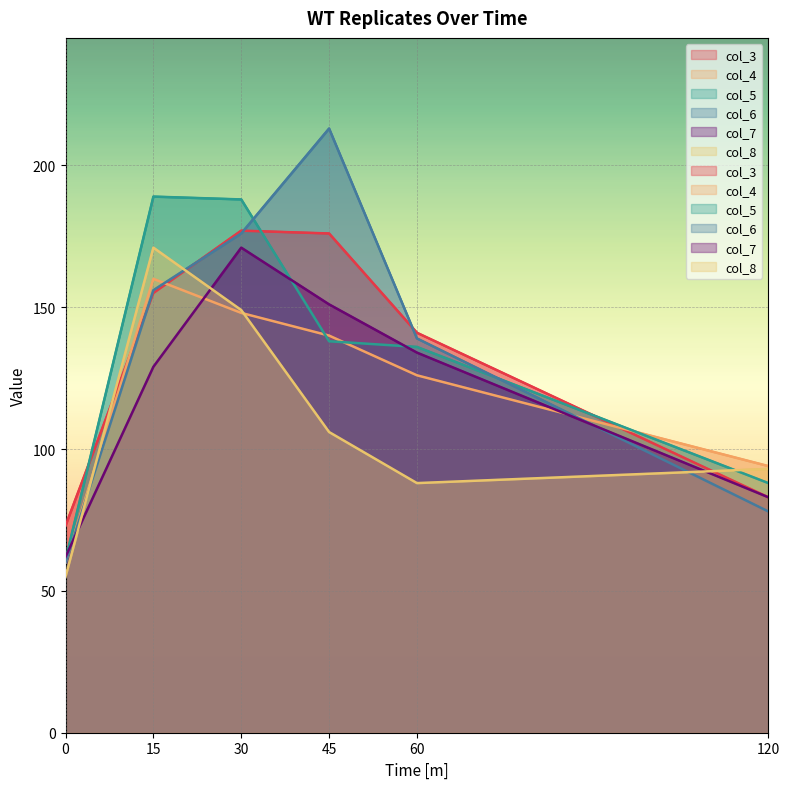

List the series in order of their peak value, highest first.

col_6, col_5, col_3, col_7, col_8, col_4